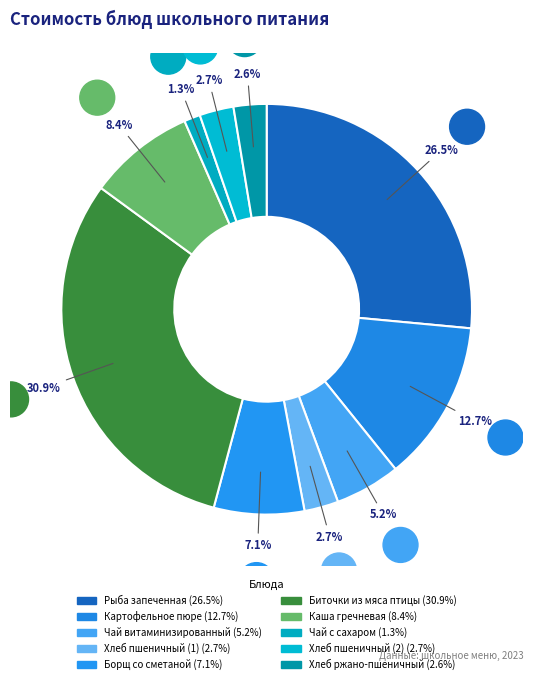

How many segments does this pie chart have?

10